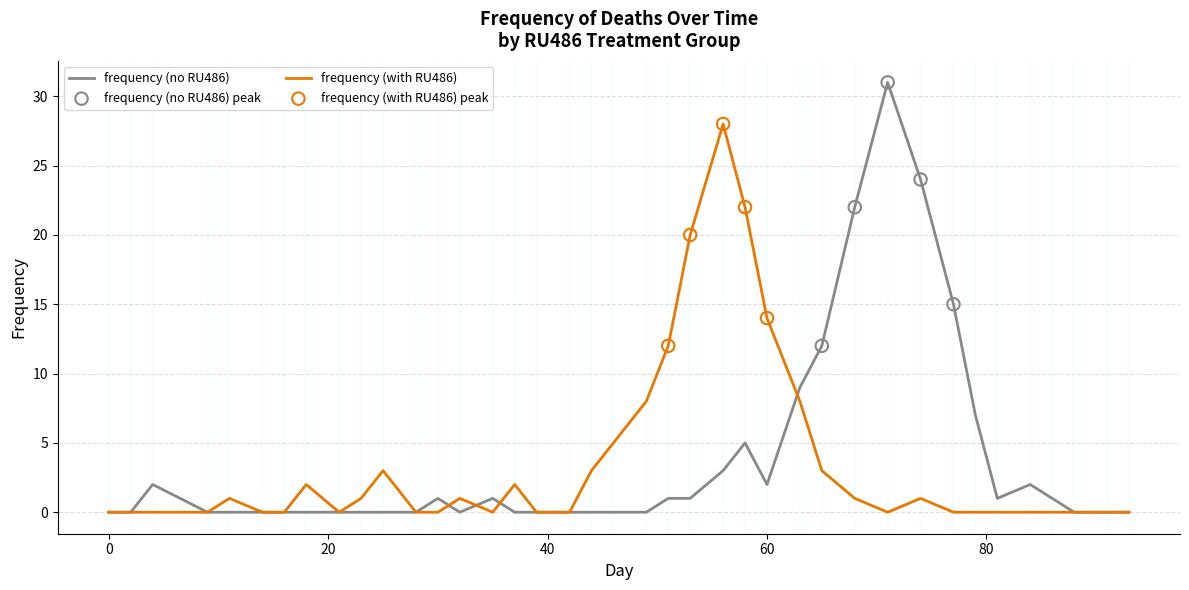

Which series has the largest range (max minus min)?

frequency (no RU486)